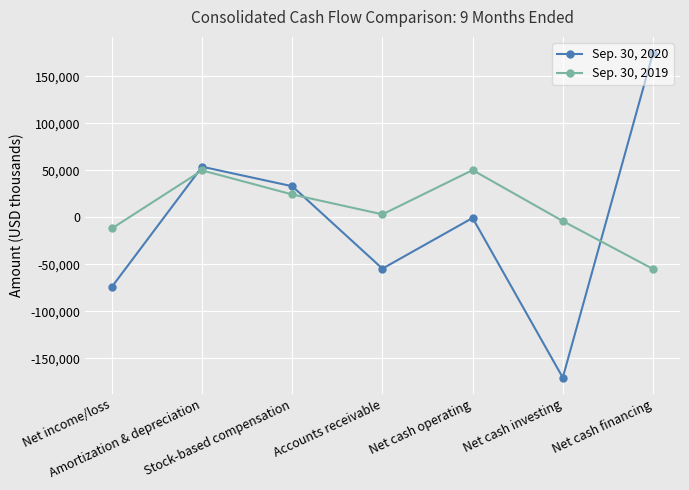

What is the sum of the Sep. 30, 2019 values at Net cash operating and Stock-based compensation?

74554